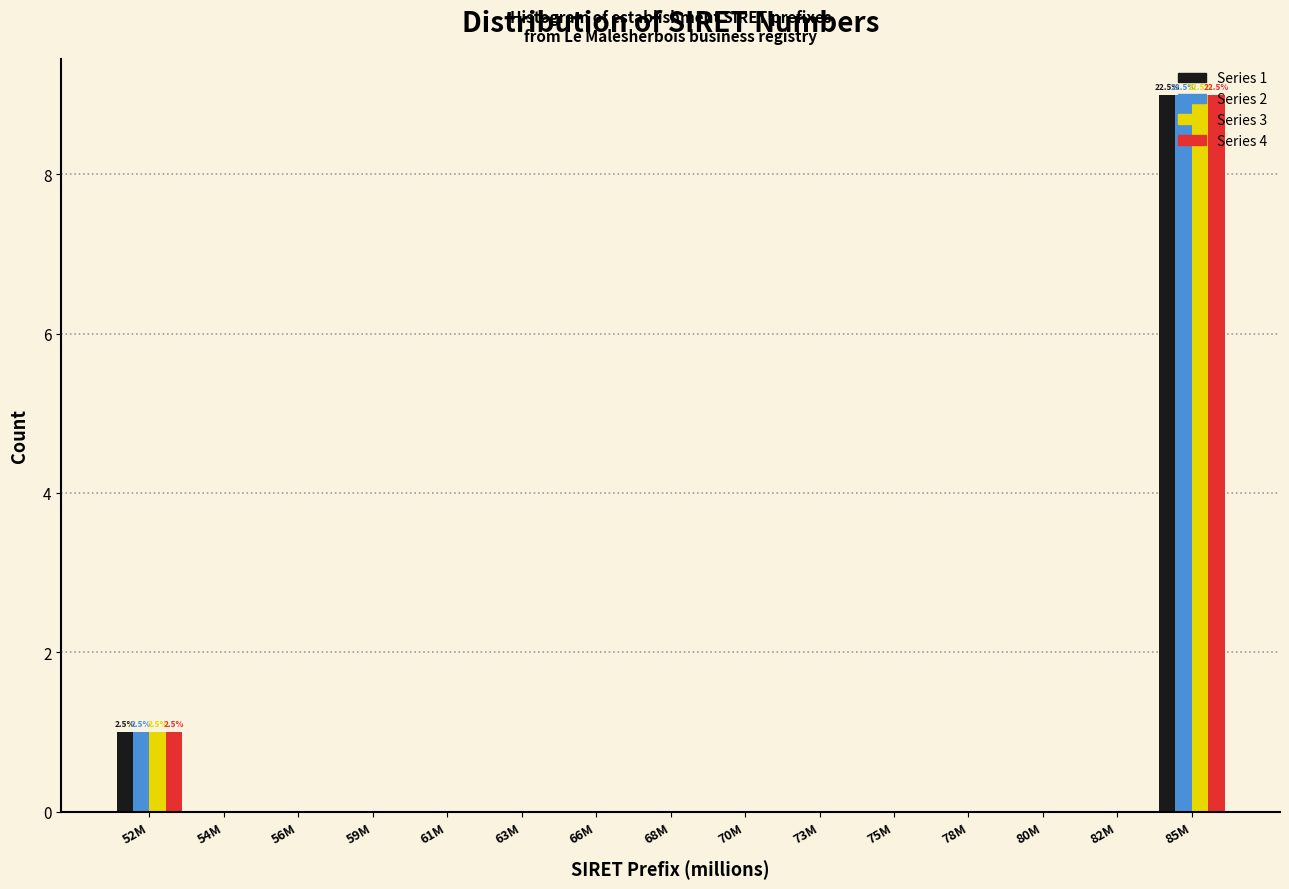

At which category is the sum across all series the highest?

85M